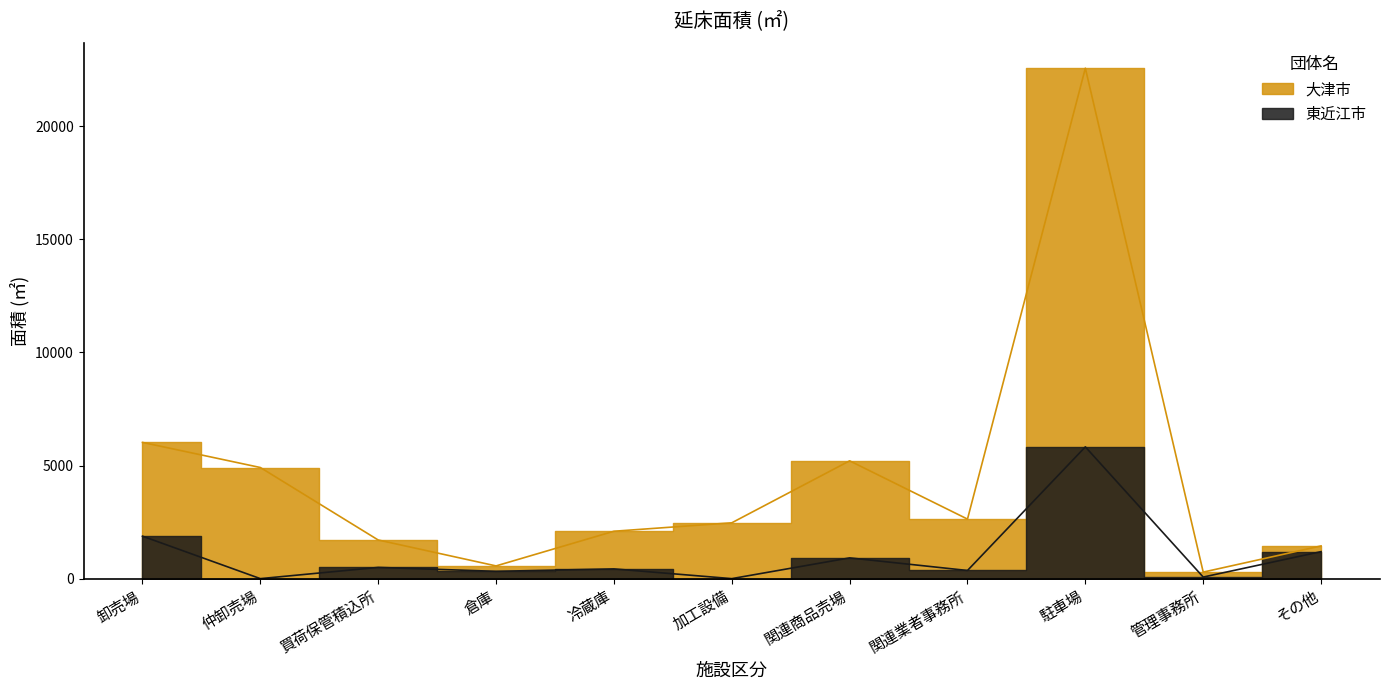

Count the number of categories in the chart.

11